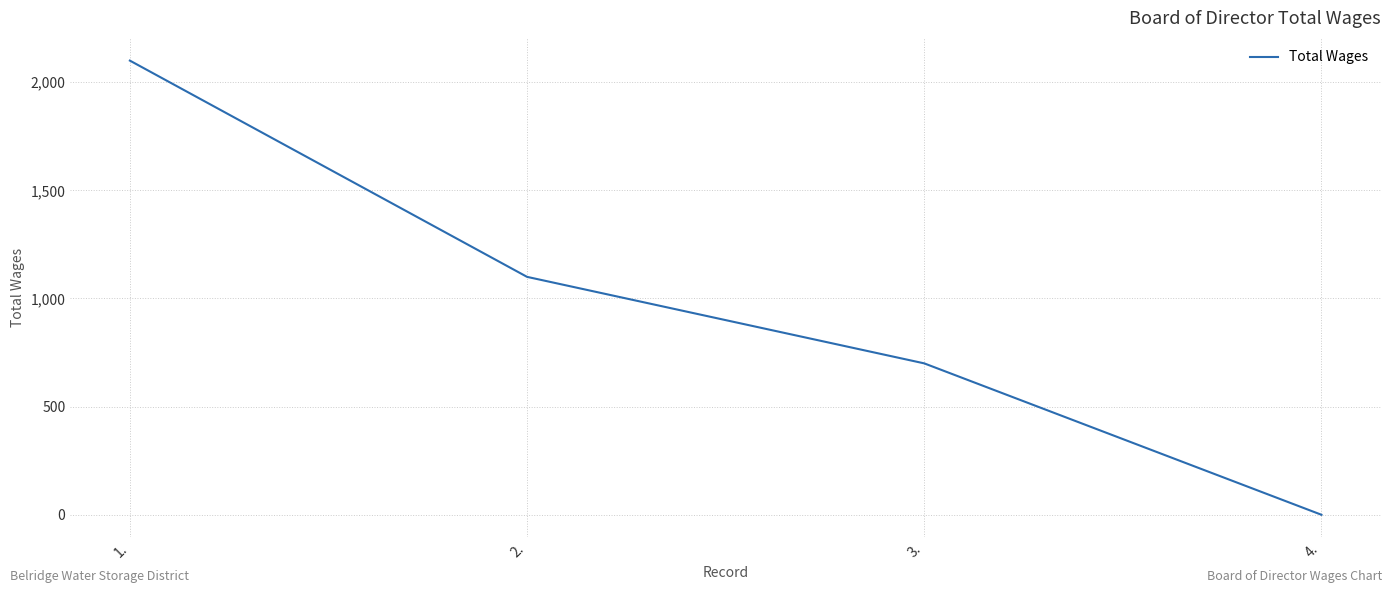

How many lines are shown in the chart?

1